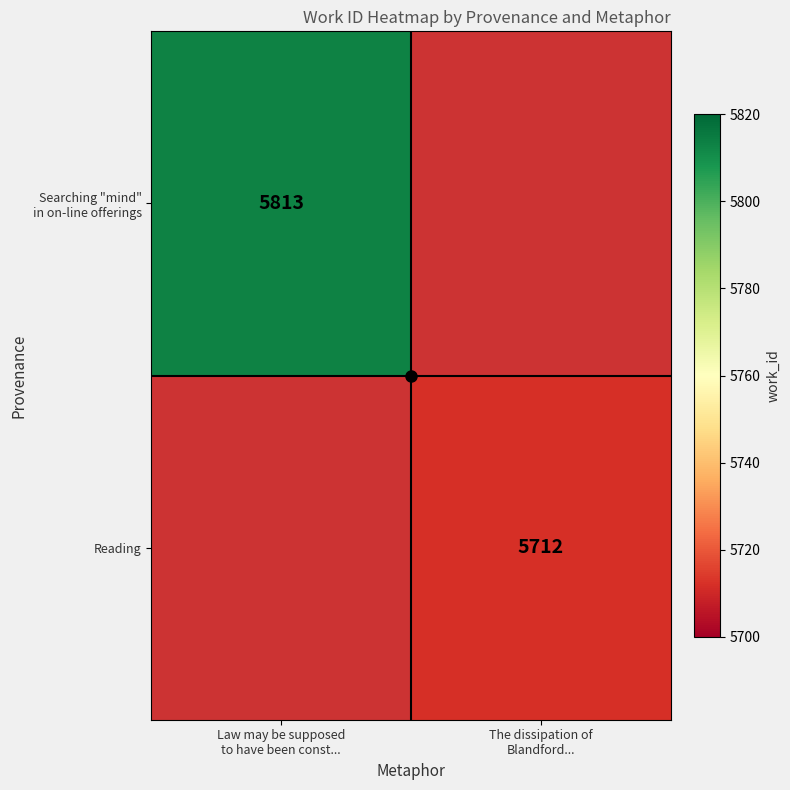

At The dissipation of Blandford..., list the series in order from largest to smallest.

Searching "mind" in on-line offerings, Reading